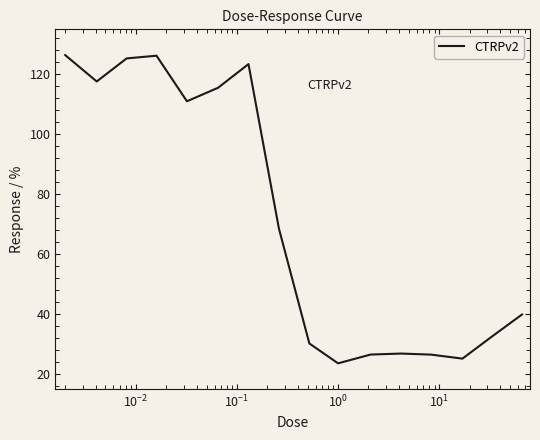

What is the greatest value displayed?

126.4